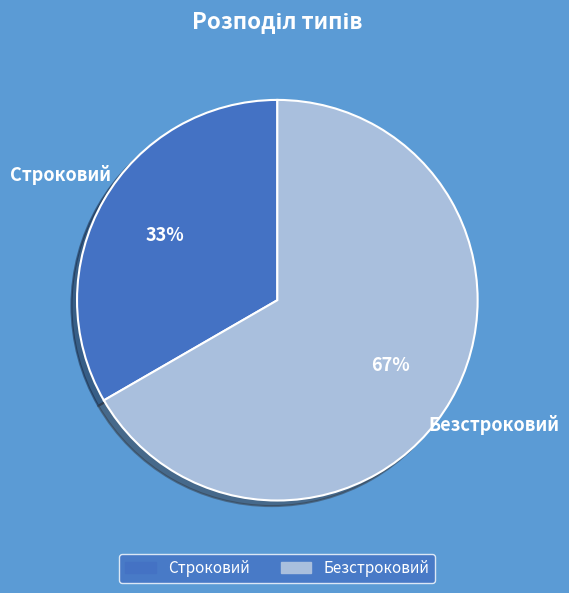

To the nearest percent, what is the average slice percentage?

50%